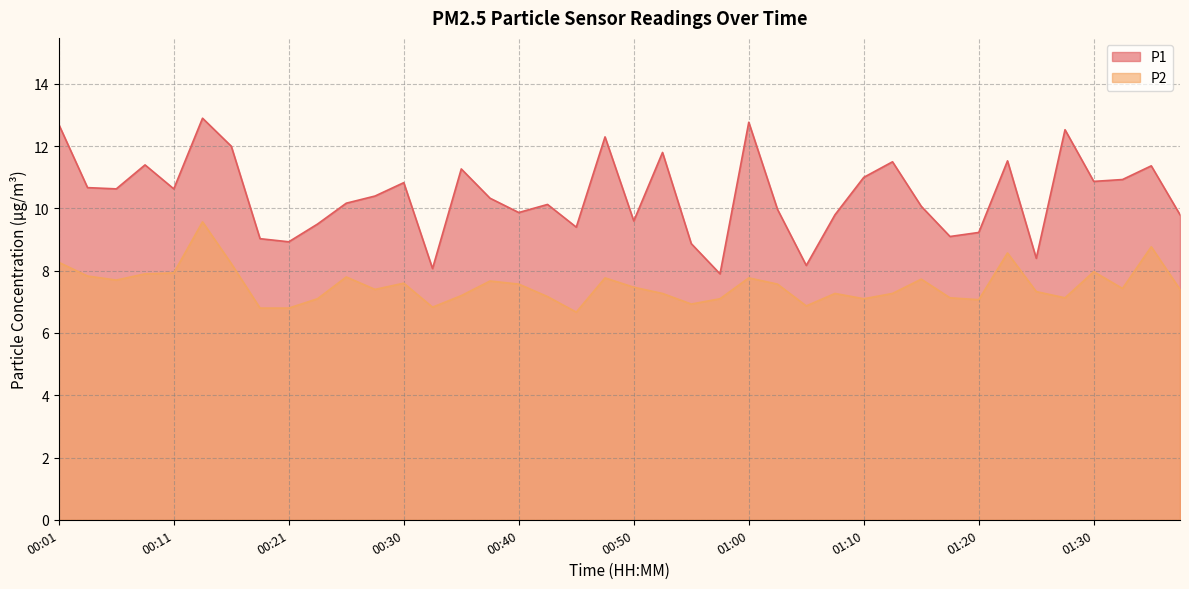

What is the maximum value for P2?

9.6